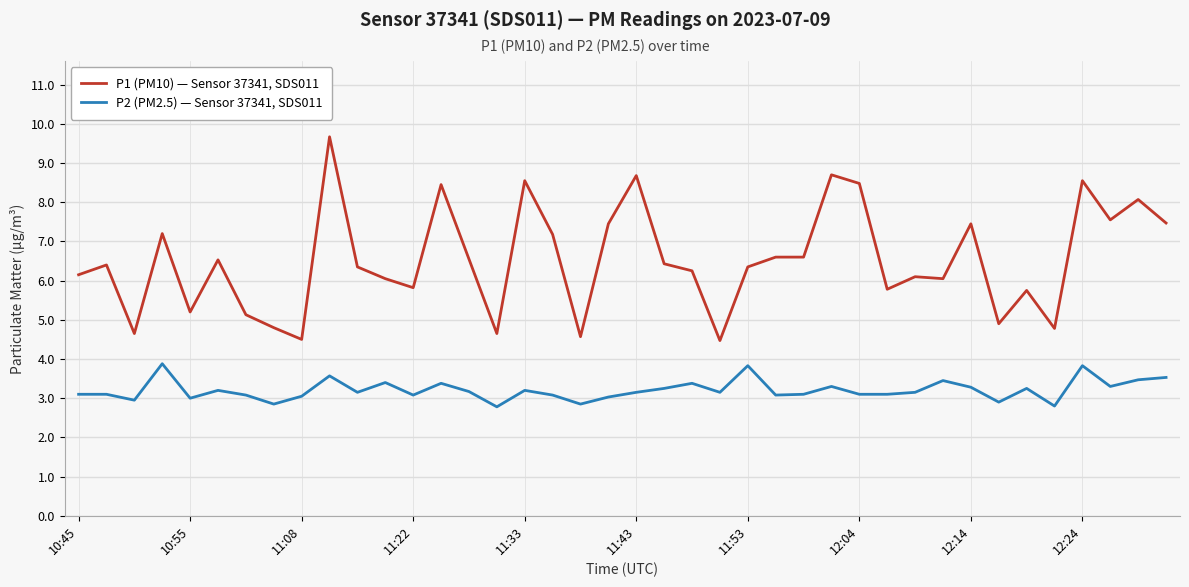

True or false: P1 (PM10) — Sensor 37341, SDS011 and P2 (PM2.5) — Sensor 37341, SDS011 cross at least once.

False